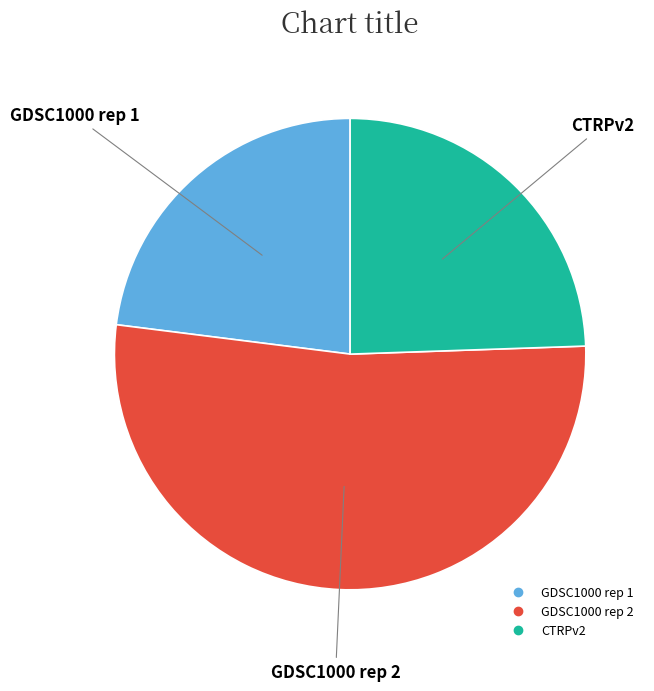

Approximately how many times larger is the value at GDSC1000 rep 2 compared to CTRPv2?

2.1